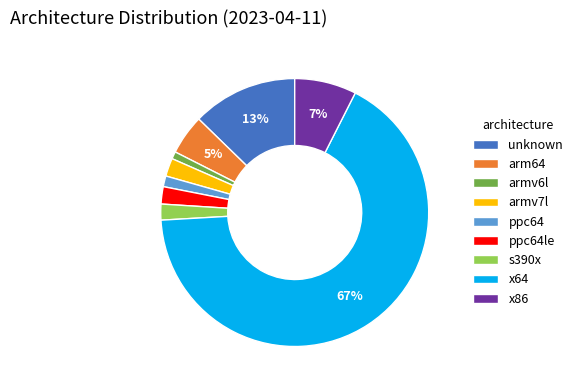

What is the majority slice?

x64